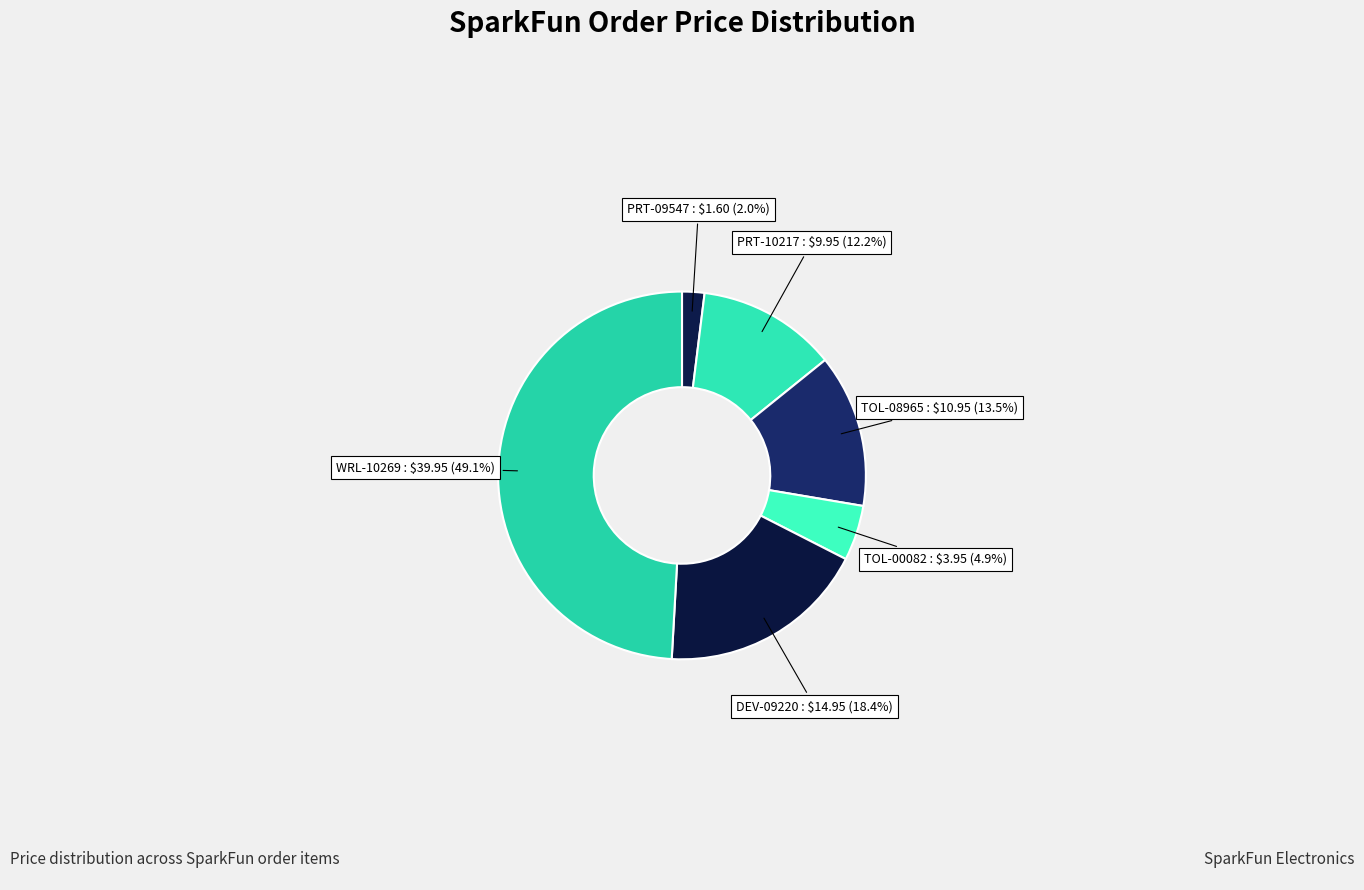

How many segments does this pie chart have?

6